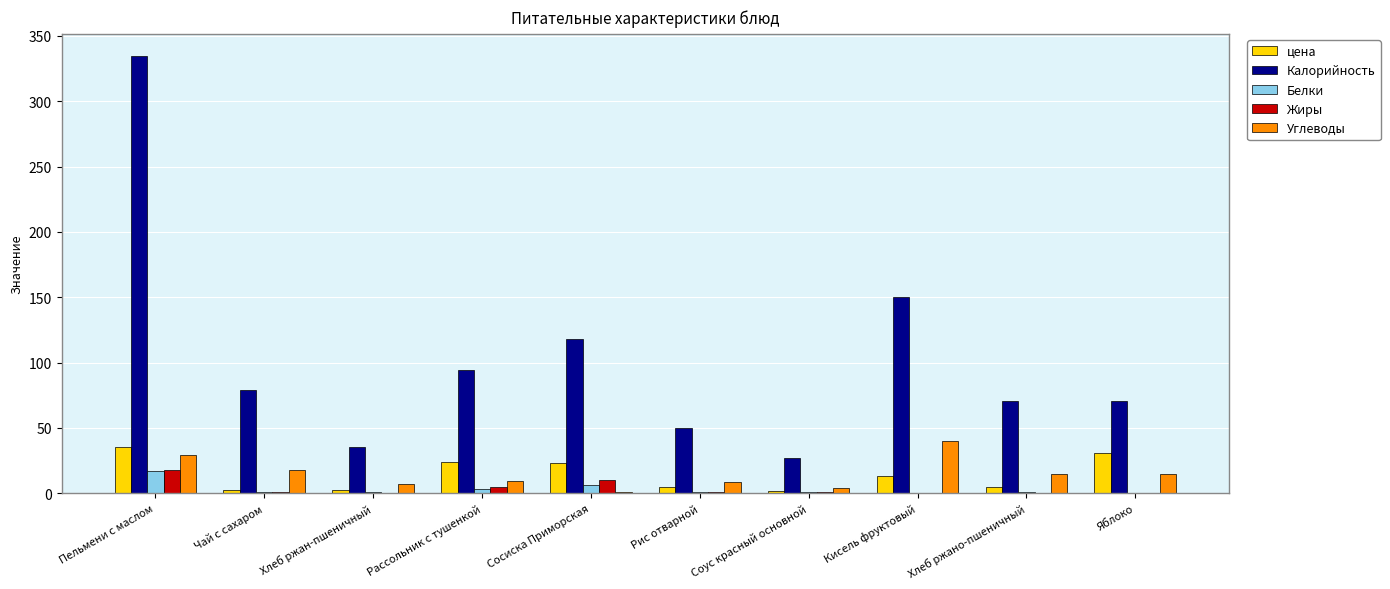

True or false: Жиры has a value of 0.8 at Чай с сахаром.

True